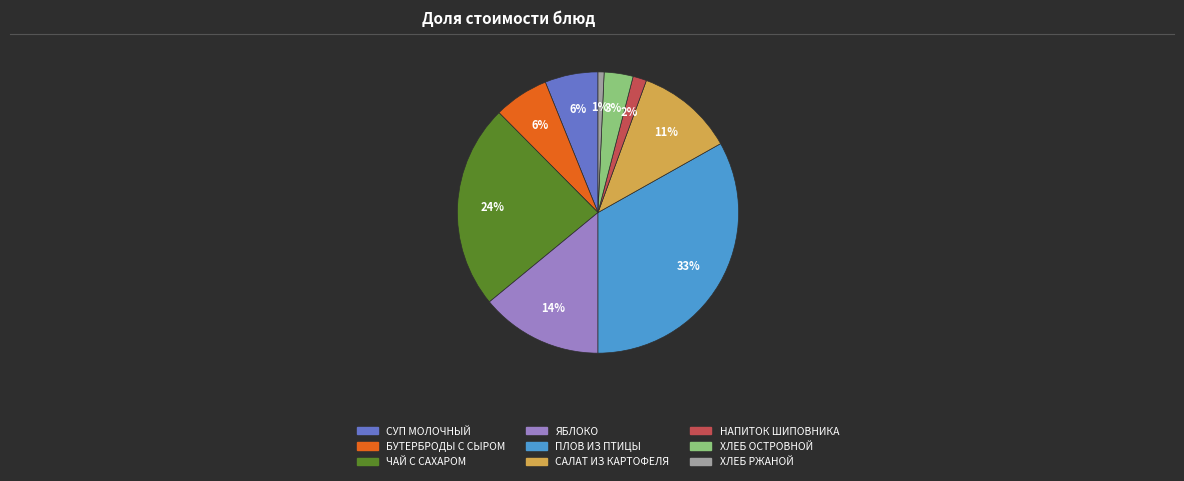

How many slices are in this pie chart?

9